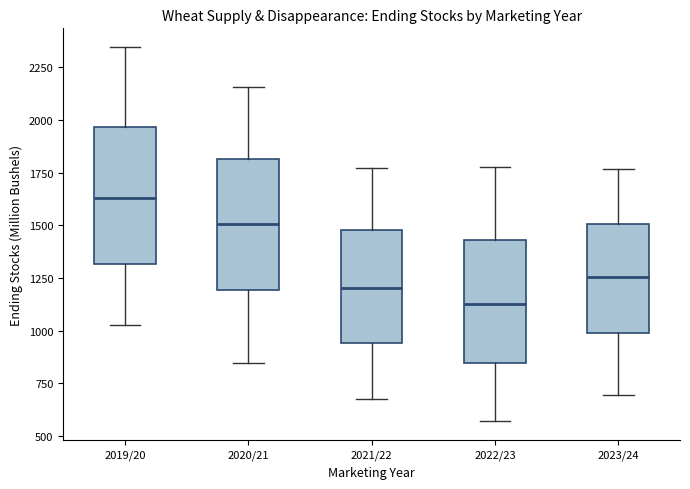

Reading left to right, read every box against the y-axis: the position of its median line, the range the box covers, and the ends of its whiskers. The values are not printed on the chart, so give them approximately, as read against the axis.

2019/20: median 1650, box 1300 to 1950, whiskers 1050 to 2350
2020/21: median 1500, box 1200 to 1800, whiskers 850 to 2150
2021/22: median 1200, box 950 to 1500, whiskers 650 to 1750
2022/23: median 1150, box 850 to 1450, whiskers 550 to 1800
2023/24: median 1250, box 1000 to 1500, whiskers 700 to 1750